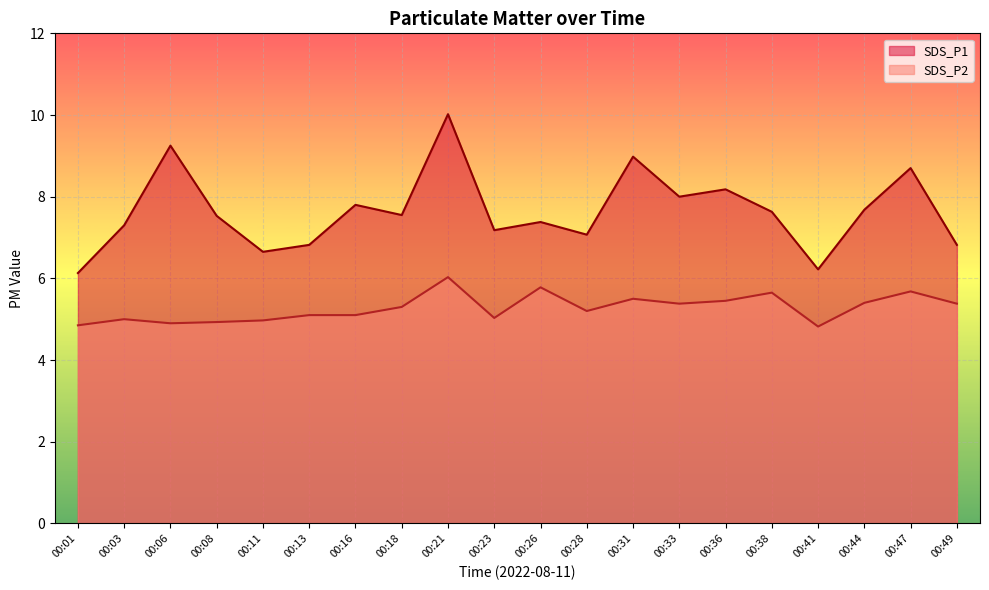

Reading left to right, extract all data points from this chart.

SDS_P1: 00:01=6.1	00:03=7.3	00:06=9.2	00:08=7.5	00:11=6.7	00:13=6.8	00:16=7.8	00:18=7.5	00:21=10.0	00:23=7.2	00:26=7.4	00:28=7.1	00:31=9.0	00:33=8.0	00:36=8.2	00:38=7.6	00:41=6.2	00:44=7.7	00:47=8.7	00:49=6.8
SDS_P2: 00:01=4.8	00:03=5.0	00:06=4.9	00:08=4.9	00:11=5.0	00:13=5.1	00:16=5.1	00:18=5.3	00:21=6.0	00:23=5.0	00:26=5.8	00:28=5.2	00:31=5.5	00:33=5.4	00:36=5.5	00:38=5.7	00:41=4.8	00:44=5.4	00:47=5.7	00:49=5.4